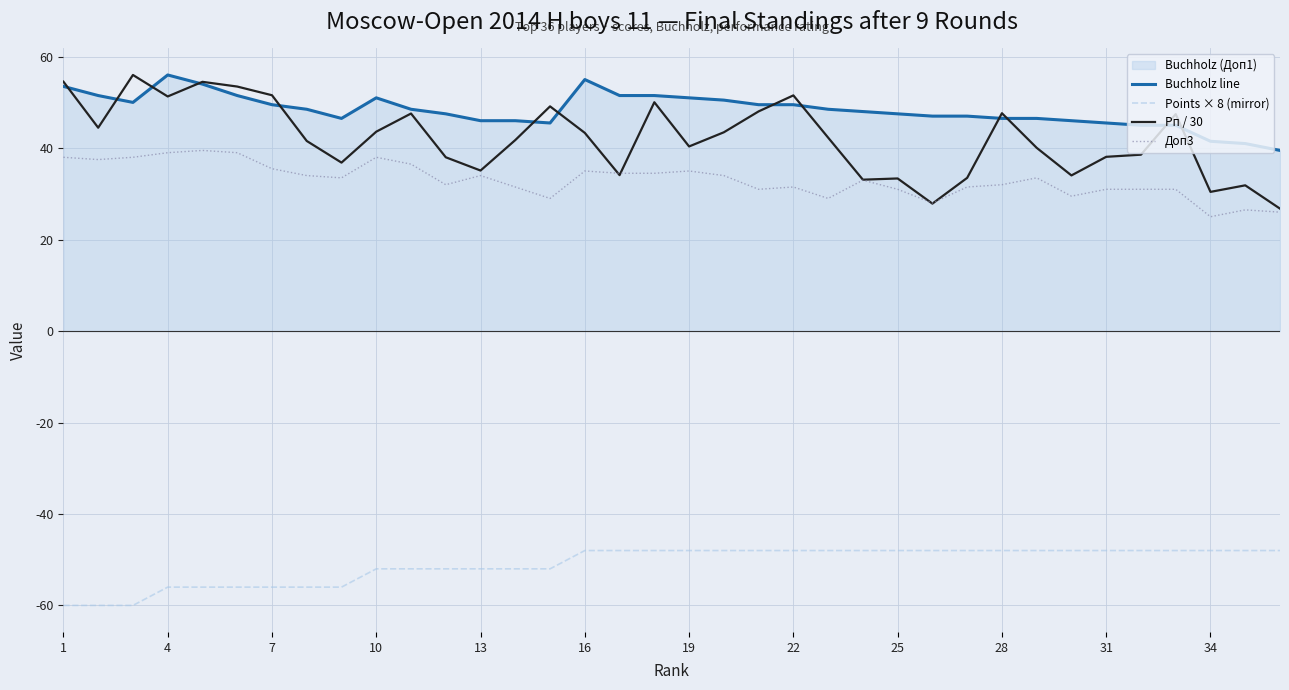

How many series are shown in this chart?

4